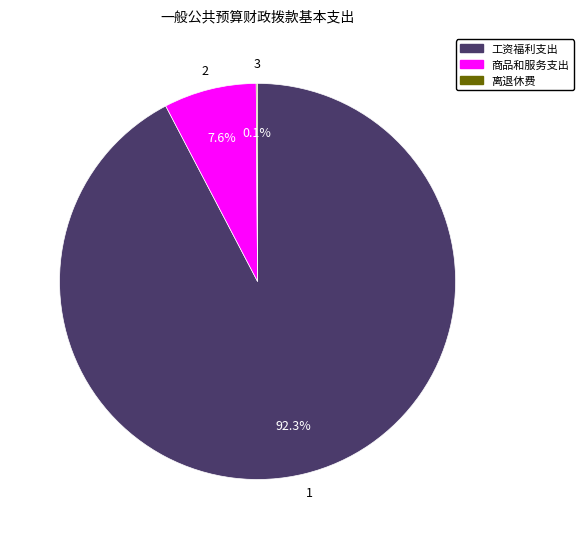

Is the sum of 工资福利支出 and 商品和服务支出 greater than half?

Yes